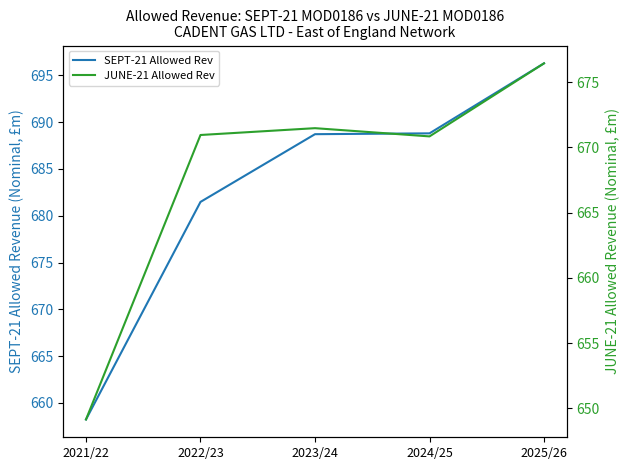

How many data points in JUNE-21 Allowed Rev are above 670?

4